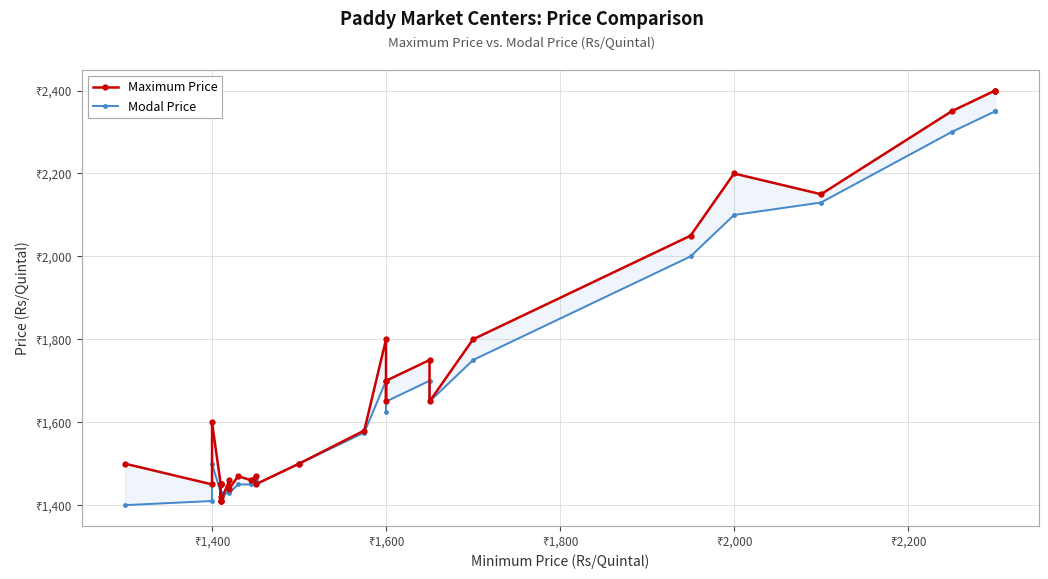

What is the value of the Maximum Price point at the 37th from the left?

2350